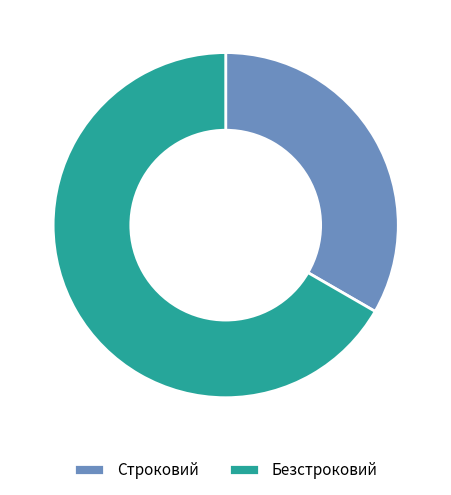

Is the sum of Безстроковий and Строковий greater than half?

Yes